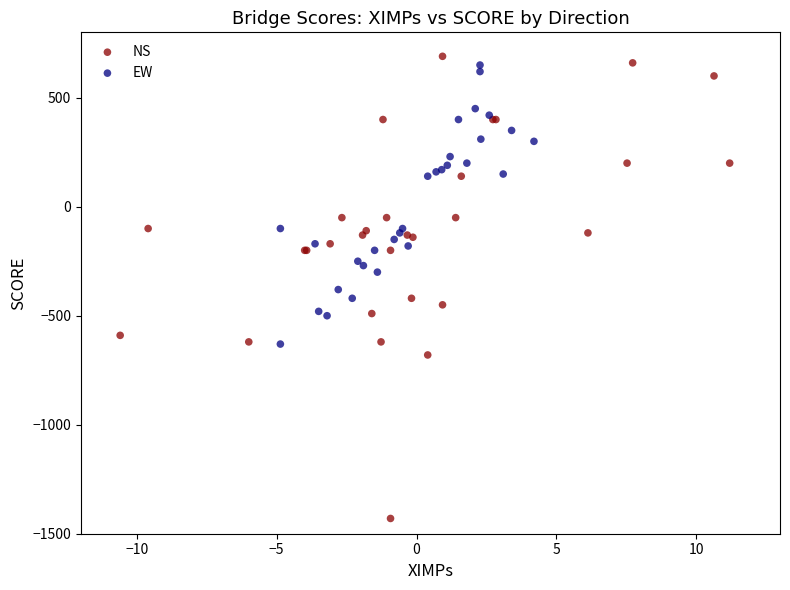

Which series has the widest spread of Y values?

NS